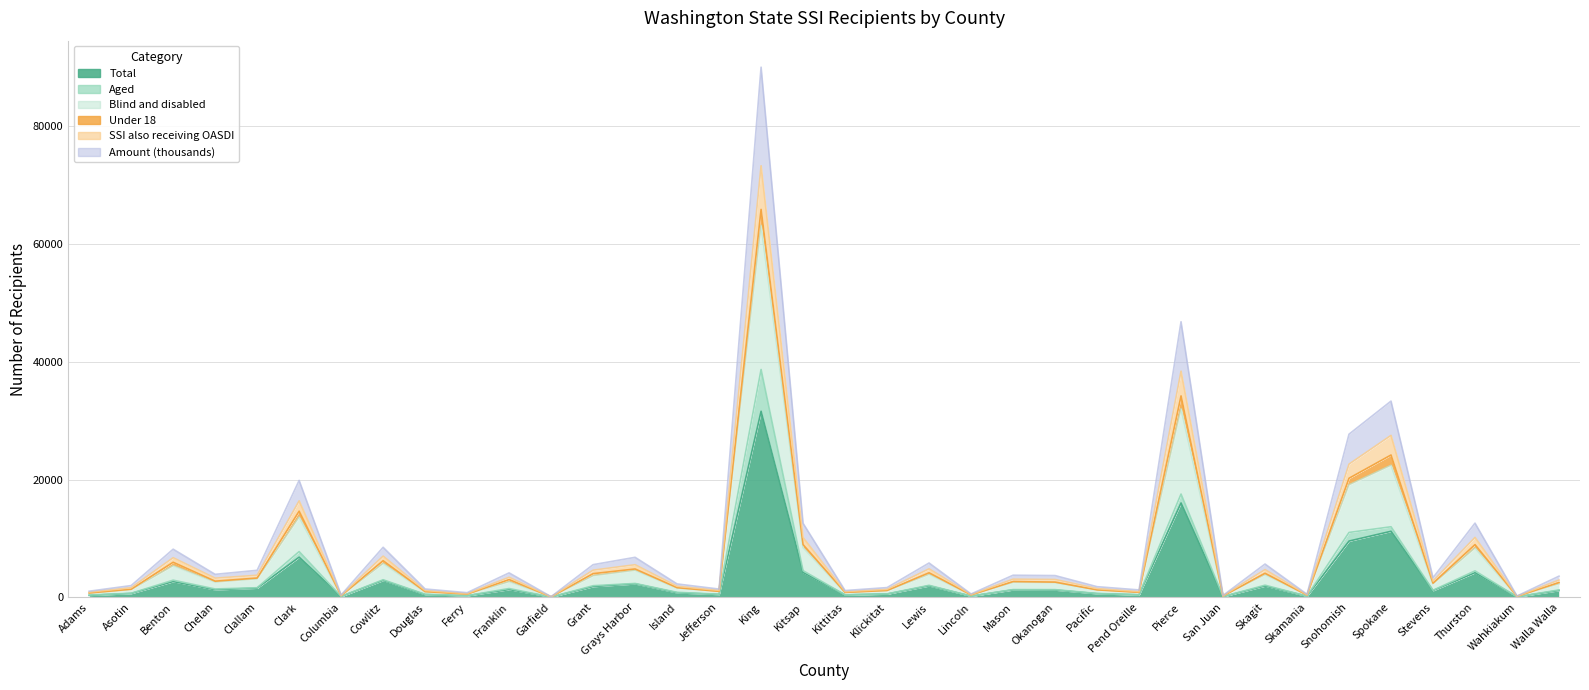

Does the chart display data point markers on the line(s)?

No